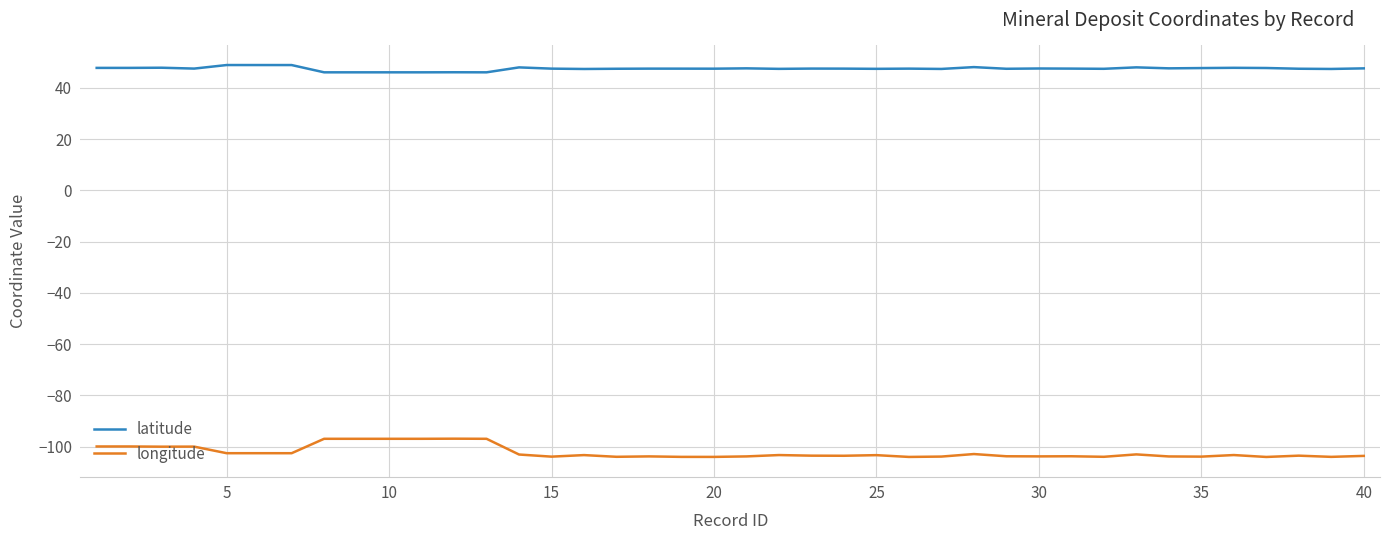

True or false: longitude and latitude cross at least once.

False